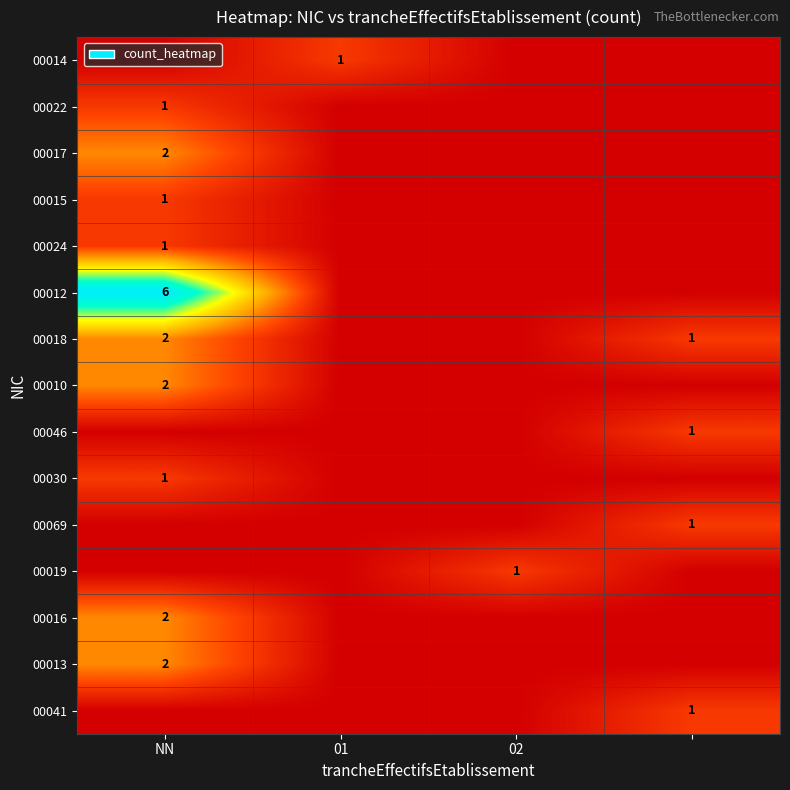

At which label is 00016 closest to 1?

NN